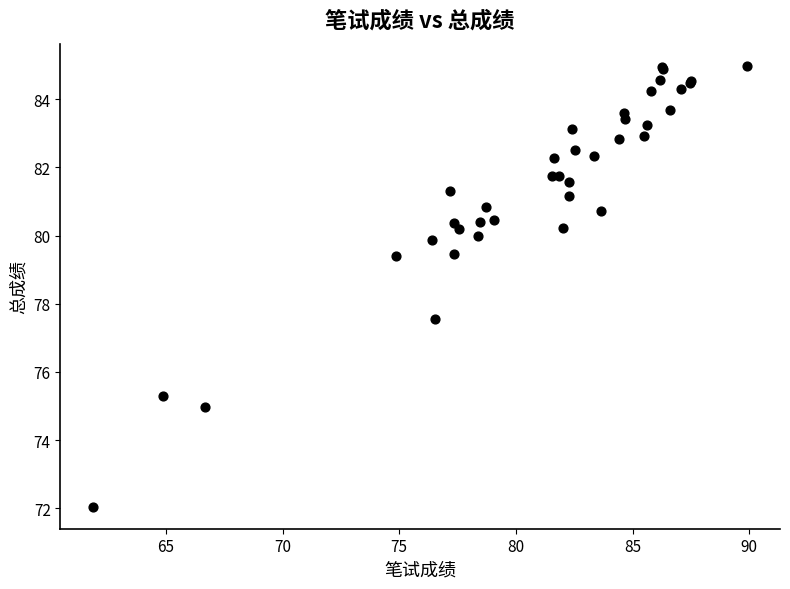

What Y value in the scatter plot is closest to 78?

77.6